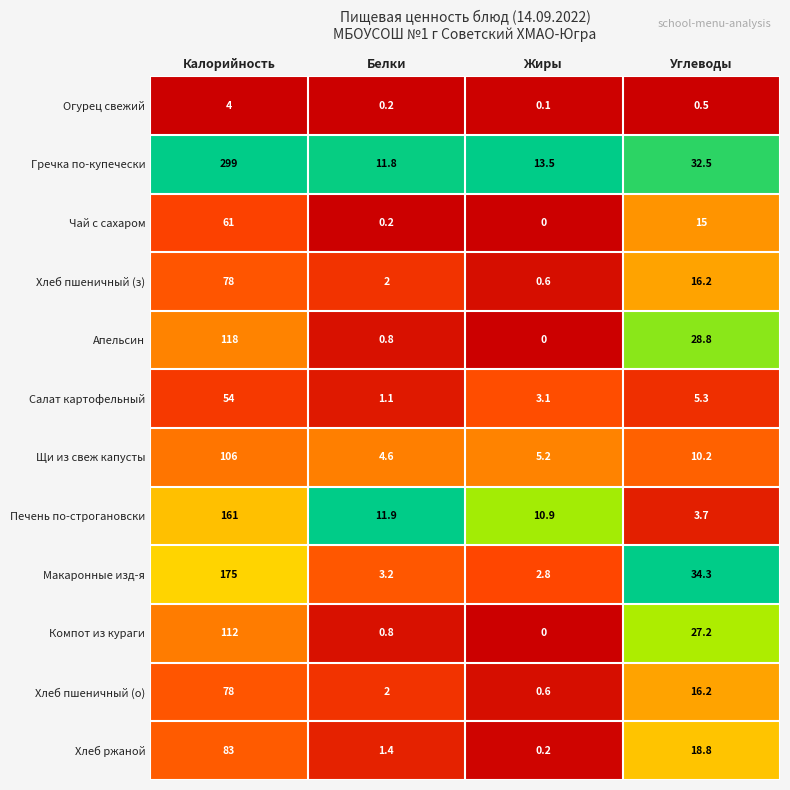

What is the difference between the highest and lowest values at Белки?

11.7